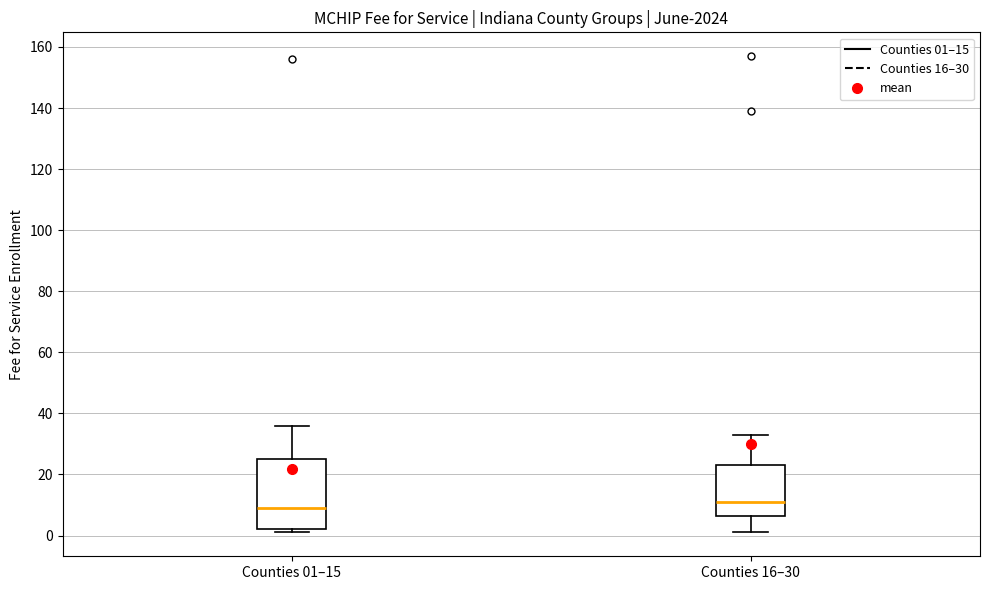

Which box's median line is the highest?

Counties 16–30